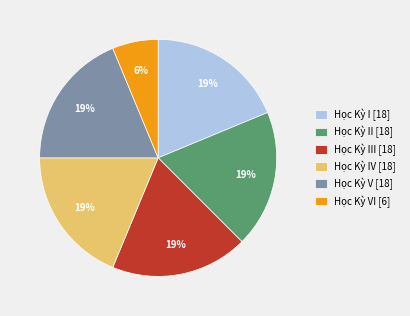

True or false: Học Kỳ I [18] accounts for 19% of the total.

True